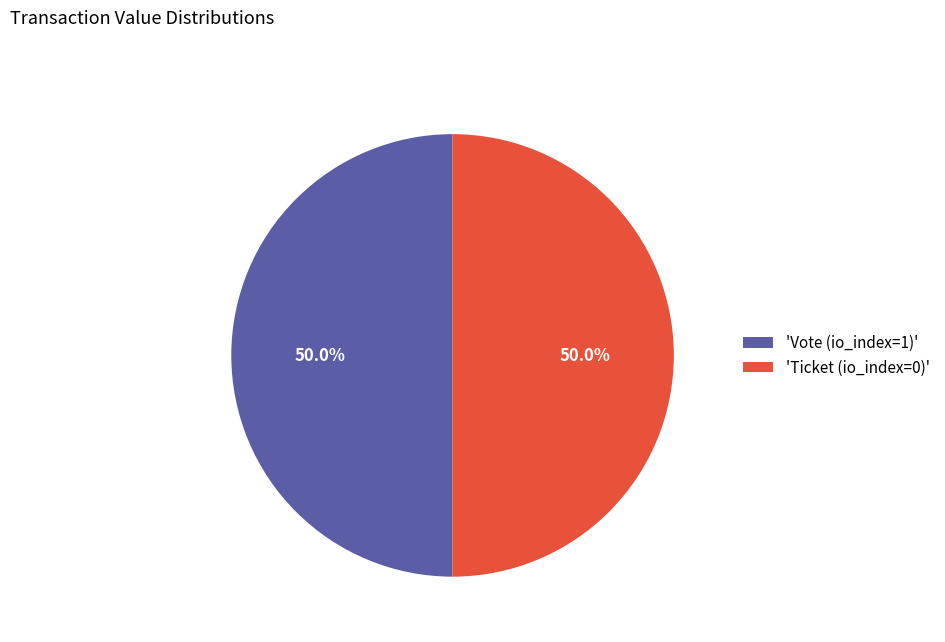

What portion of the pie excludes 'Vote (io_index=1)'?

50.0%